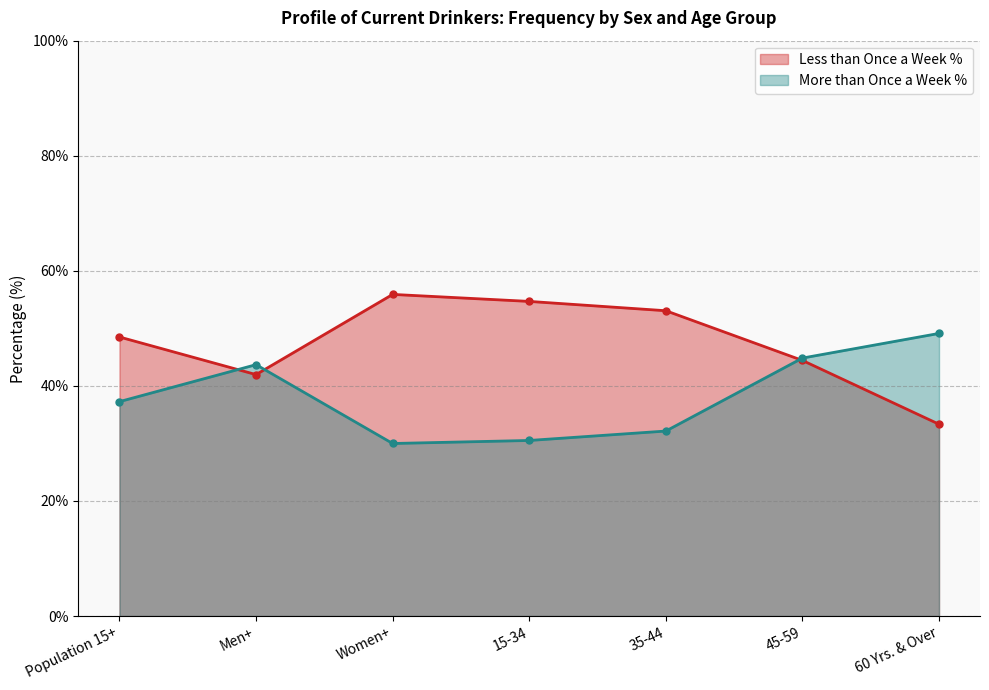

What is the value of the Less than Once a Week % point at the 1st from the left?

48.5